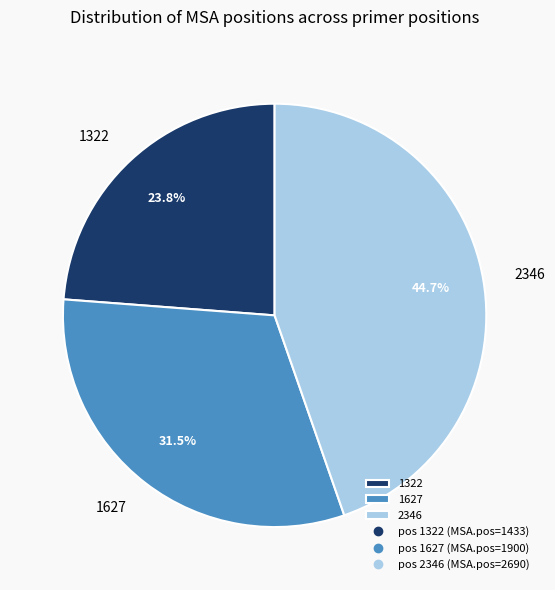

To the nearest percent, what is the combined percentage of 1627 and 2346?

76%